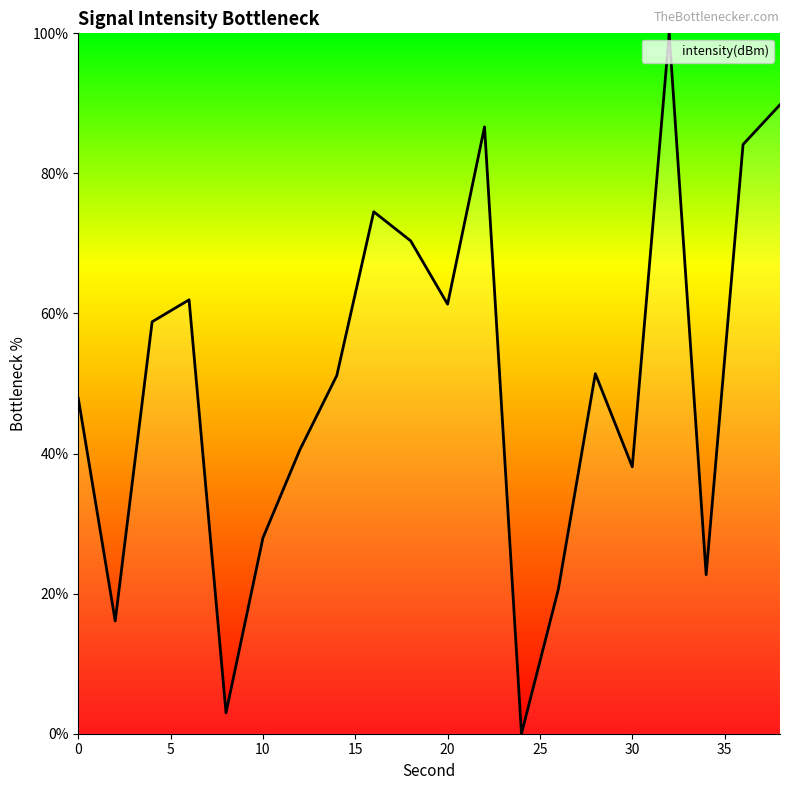

What is the difference between the maximum and minimum values?

100.0